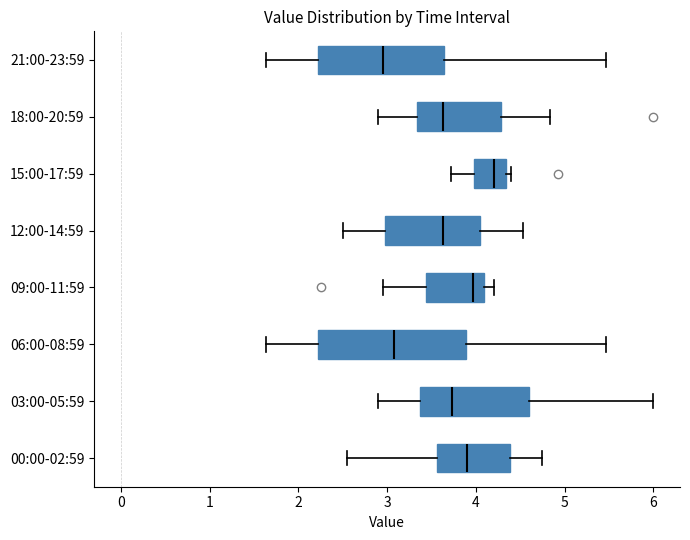

Comparing the boxes themselves (not the whiskers), which one is the widest?

06:00-08:59